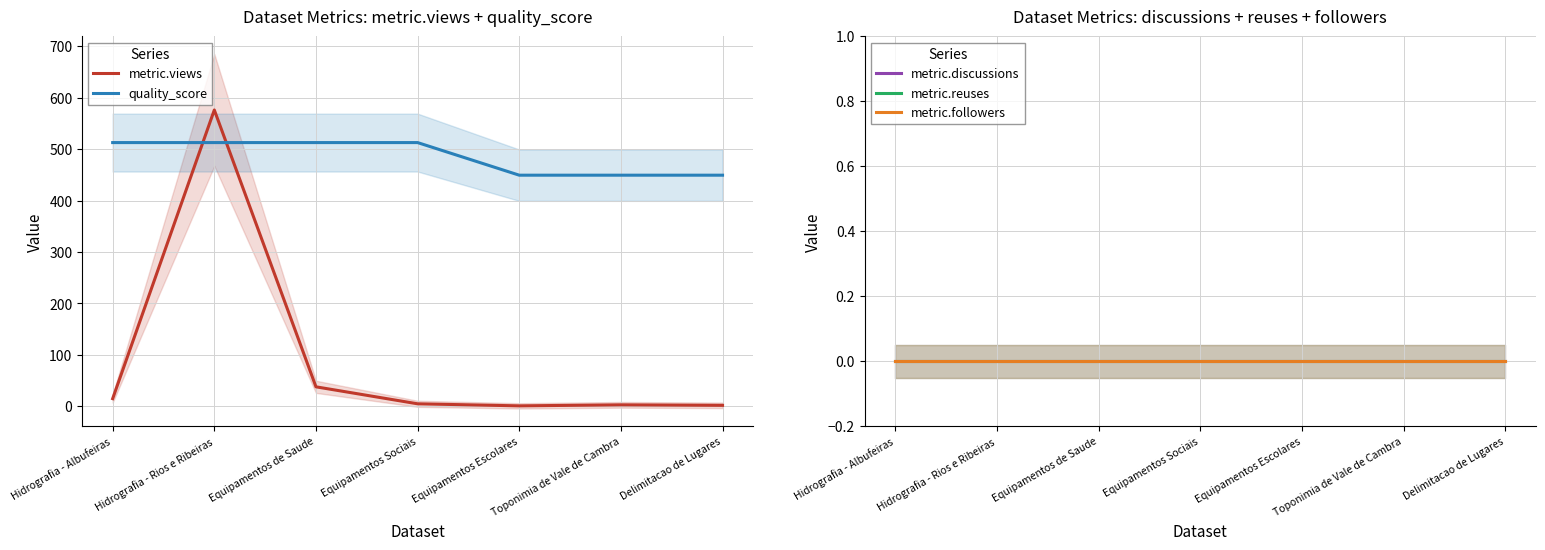

What is the spread (max minus min) of values at Equipamentos Escolares?

449.3